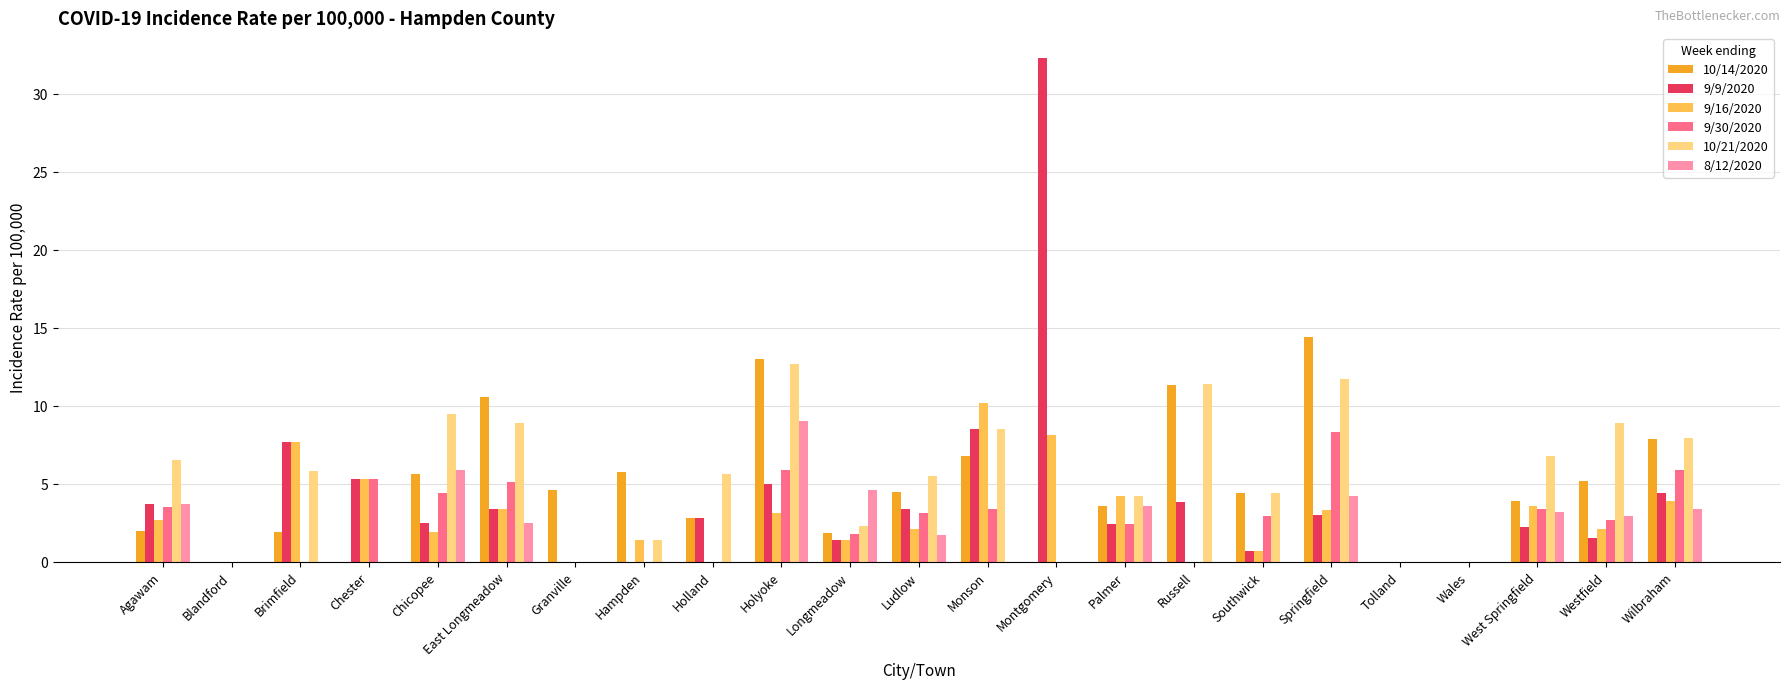

At which category is the sum across all series the highest?

Holyoke